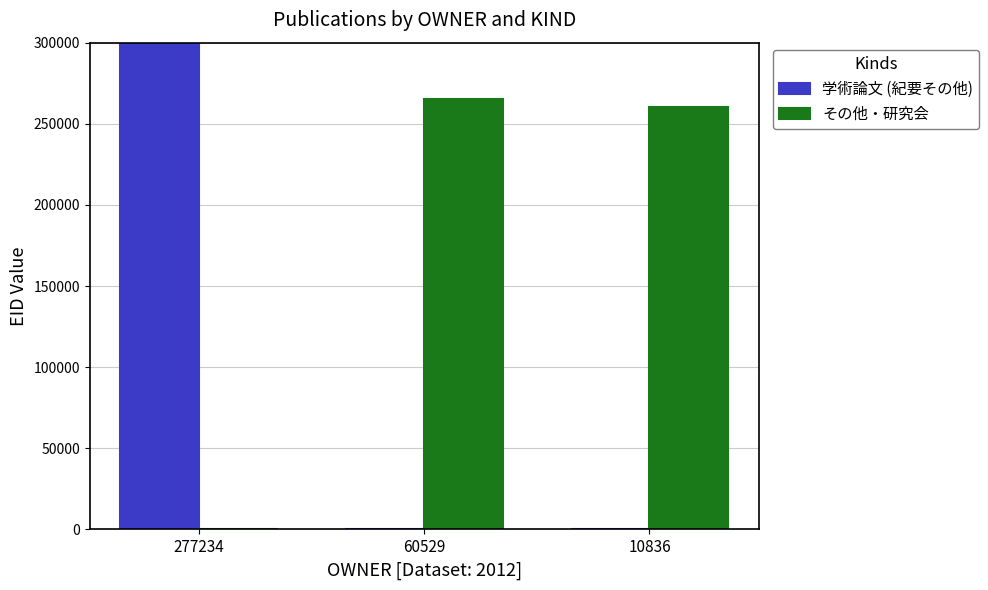

At which category is the sum across all series the highest?

277234